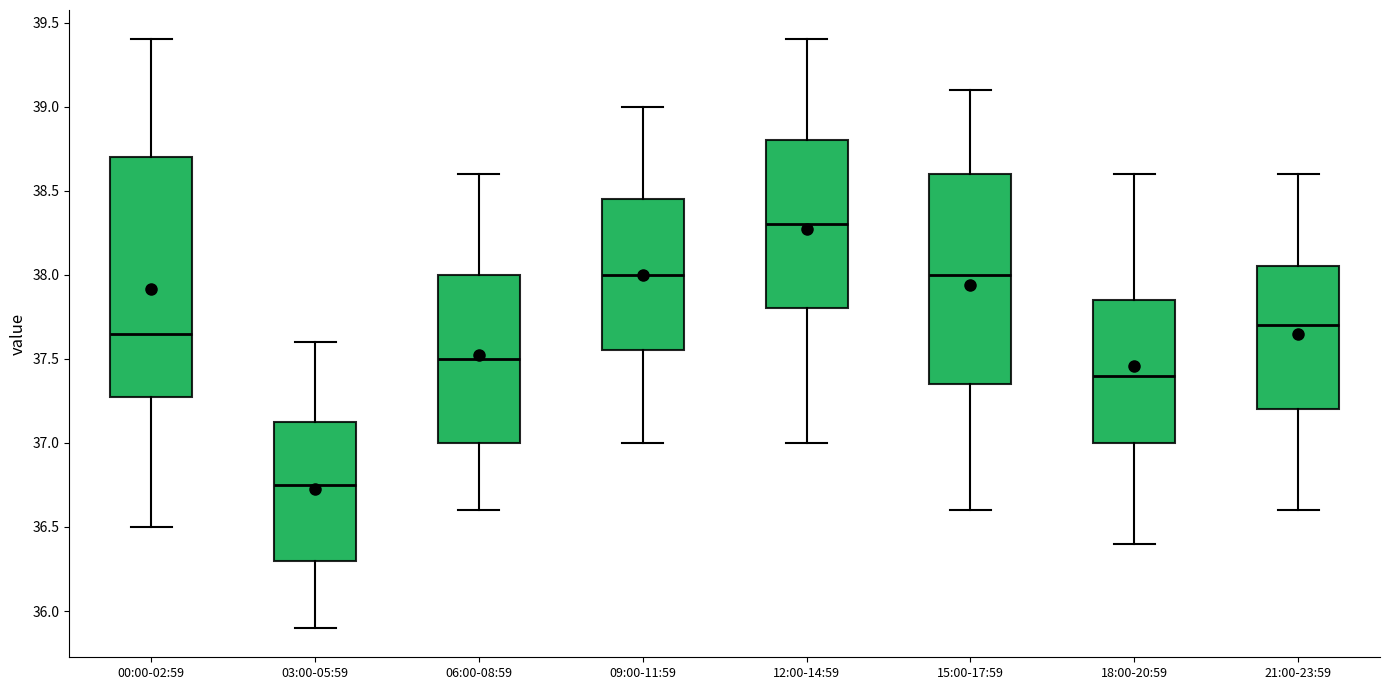

Comparing the boxes themselves (not the whiskers), which one is the tallest?

00:00-02:59